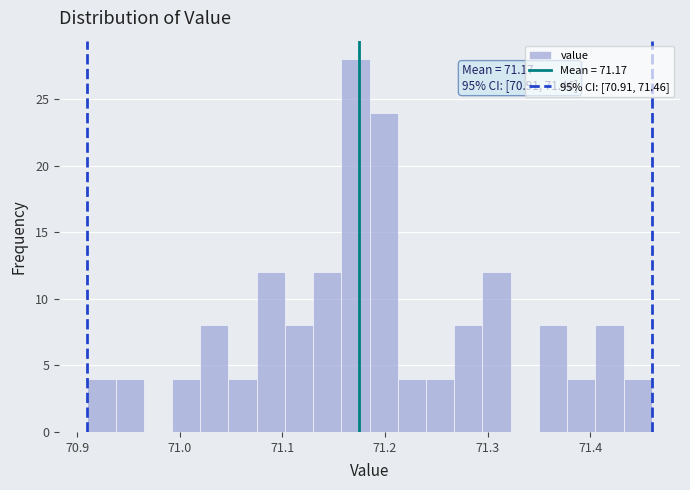

Around what value on the x-axis is the tallest bar? Give the approximate position of its centre, as read against the axis.

71.17